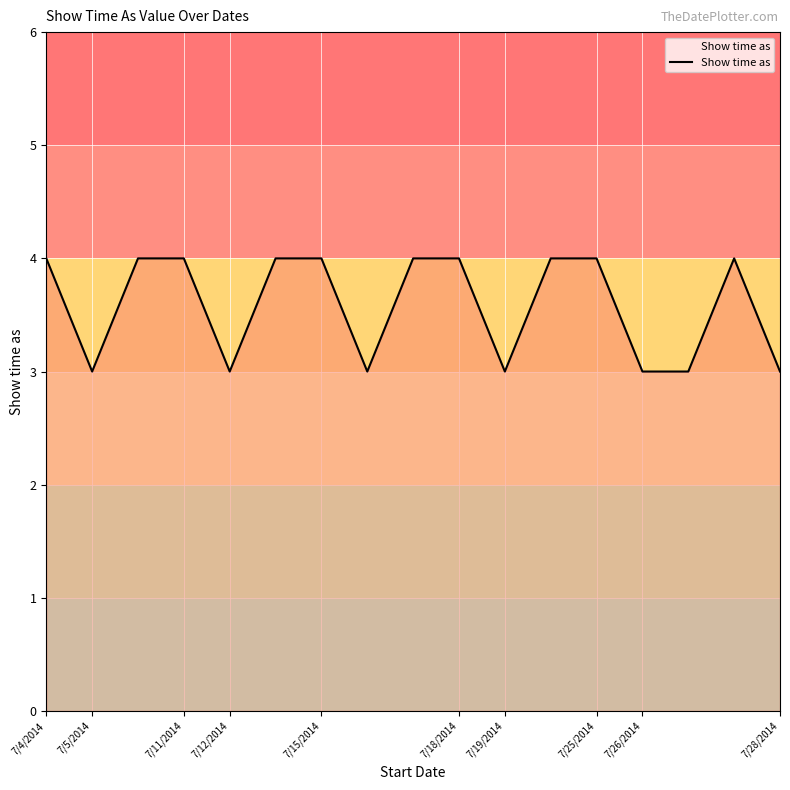

What is the smallest value displayed?

3